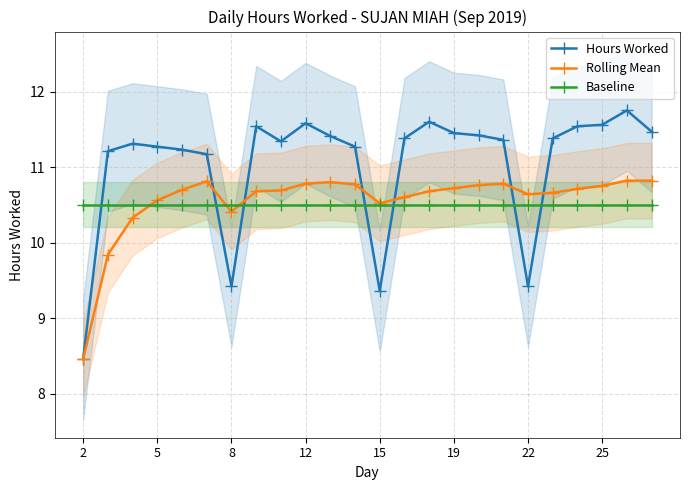

Is this an area chart (filled region under the line)?

No